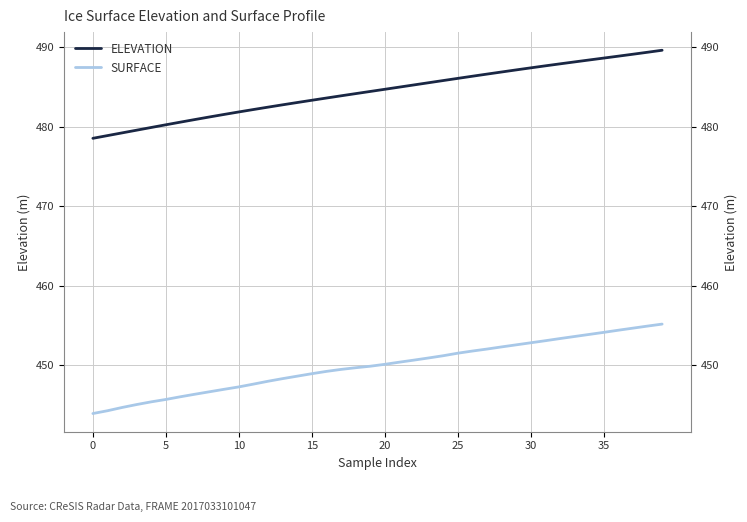

What is the difference between the maximum and minimum values in the ELEVATION series?

11.1